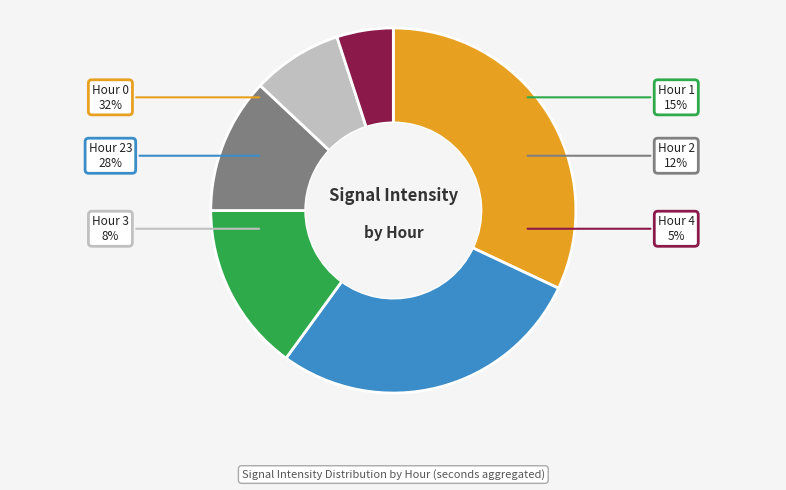

Combined, do 1 and 0 account for over 50%?

No